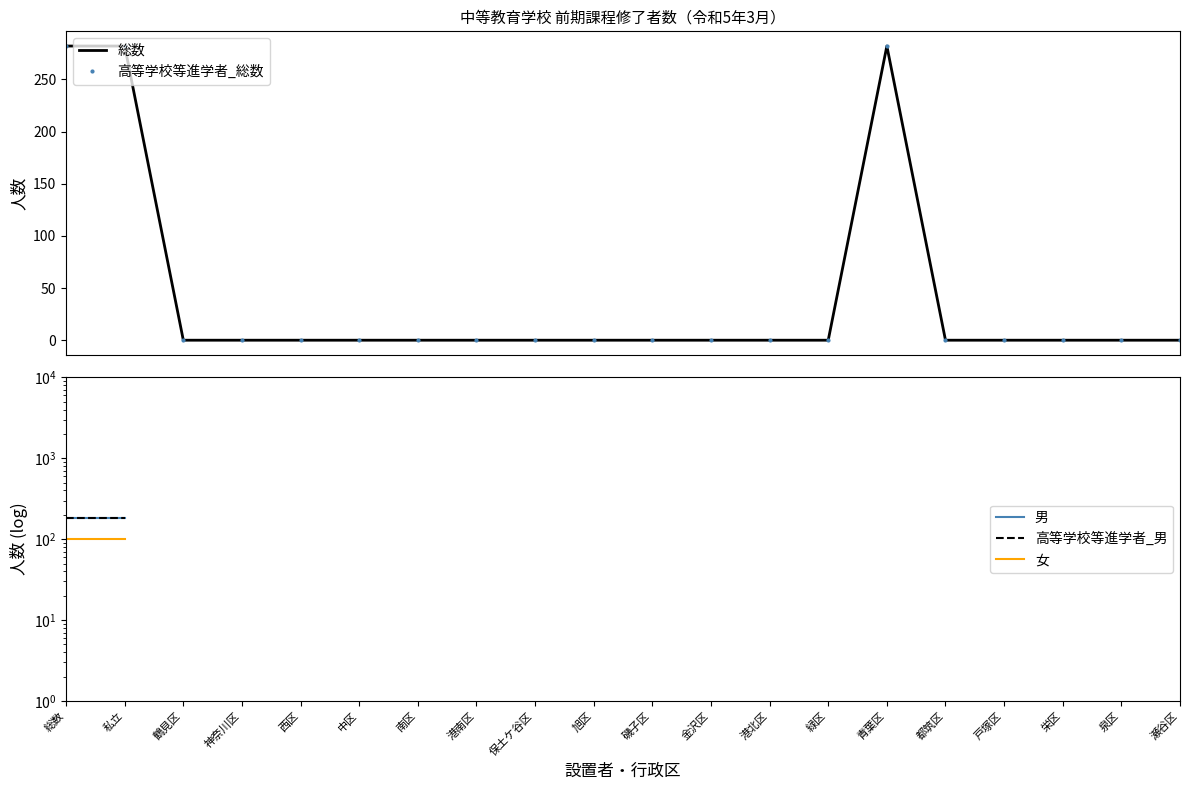

Which has a higher value, 保土ケ谷区 or 緑区?

保土ケ谷区